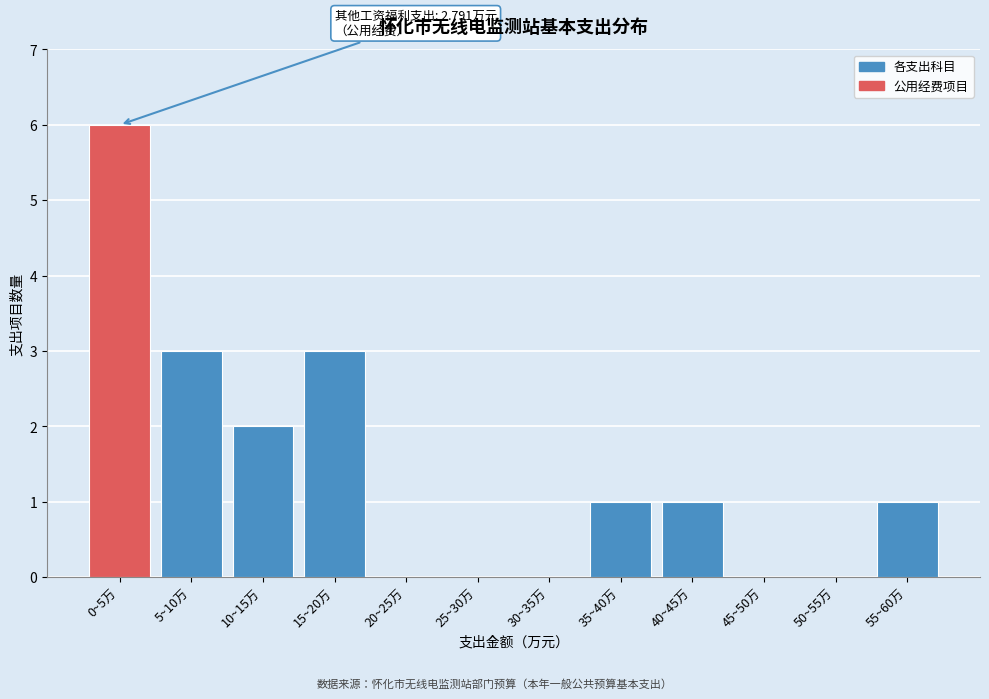

Reading left to right, transcribe all the data shown in this chart.

0~5万=6	5~10万=3	10~15万=2	15~20万=3	20~25万=0	25~30万=0	30~35万=0	35~40万=1	40~45万=1	45~50万=0	50~55万=0	55~60万=1